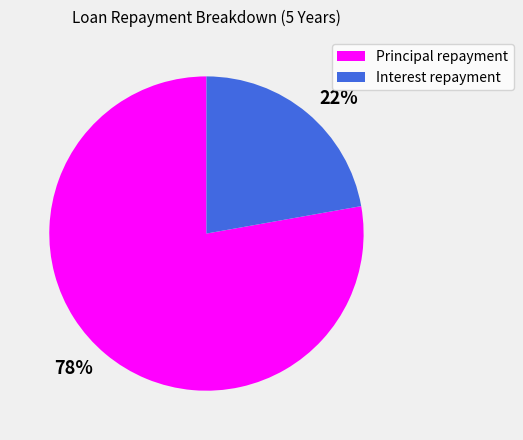

Approximately how many times larger is the value at Principal repayment compared to Interest repayment?

3.5